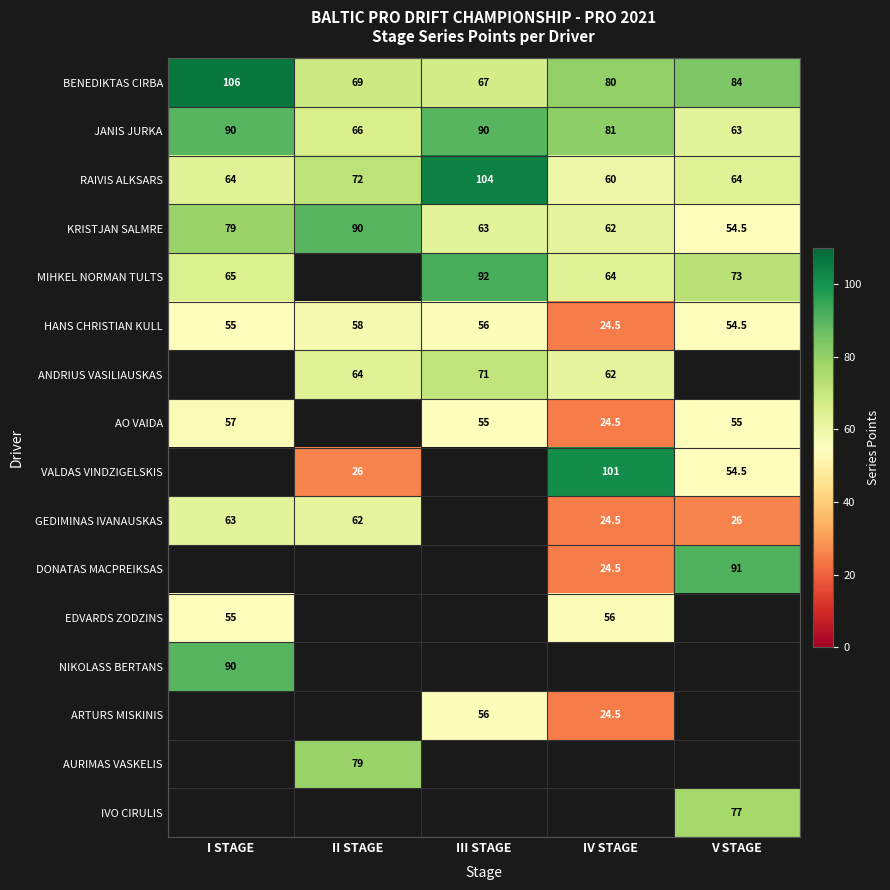

At which label is HANS CHRISTIAN KULL closest to 41?

V STAGE